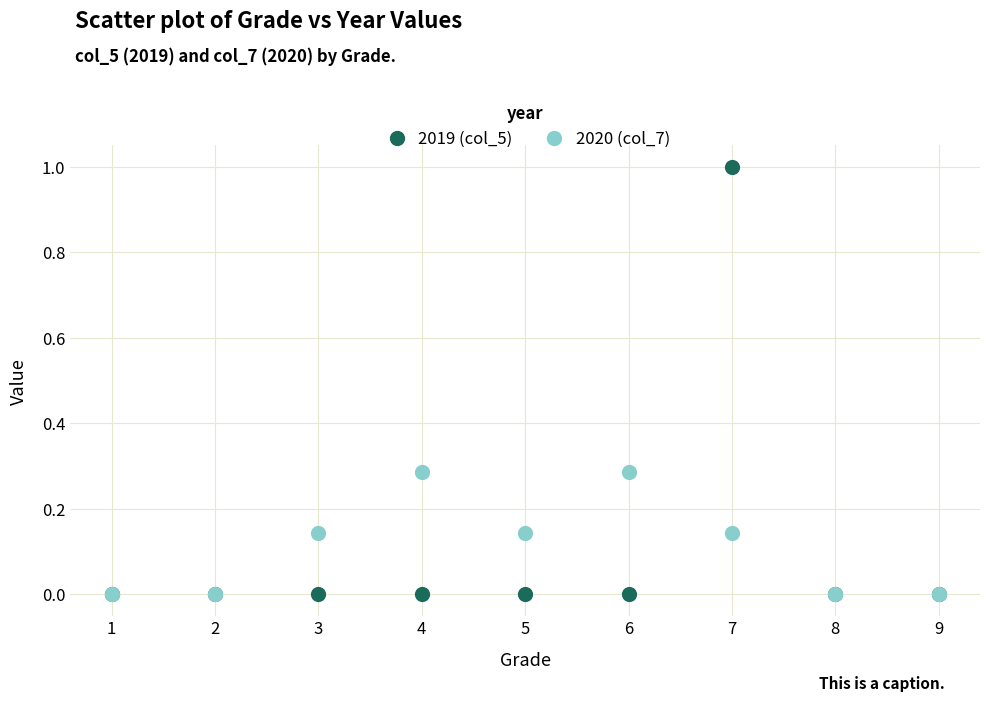

Which series reaches the maximum Y coordinate?

2019 (col_5)